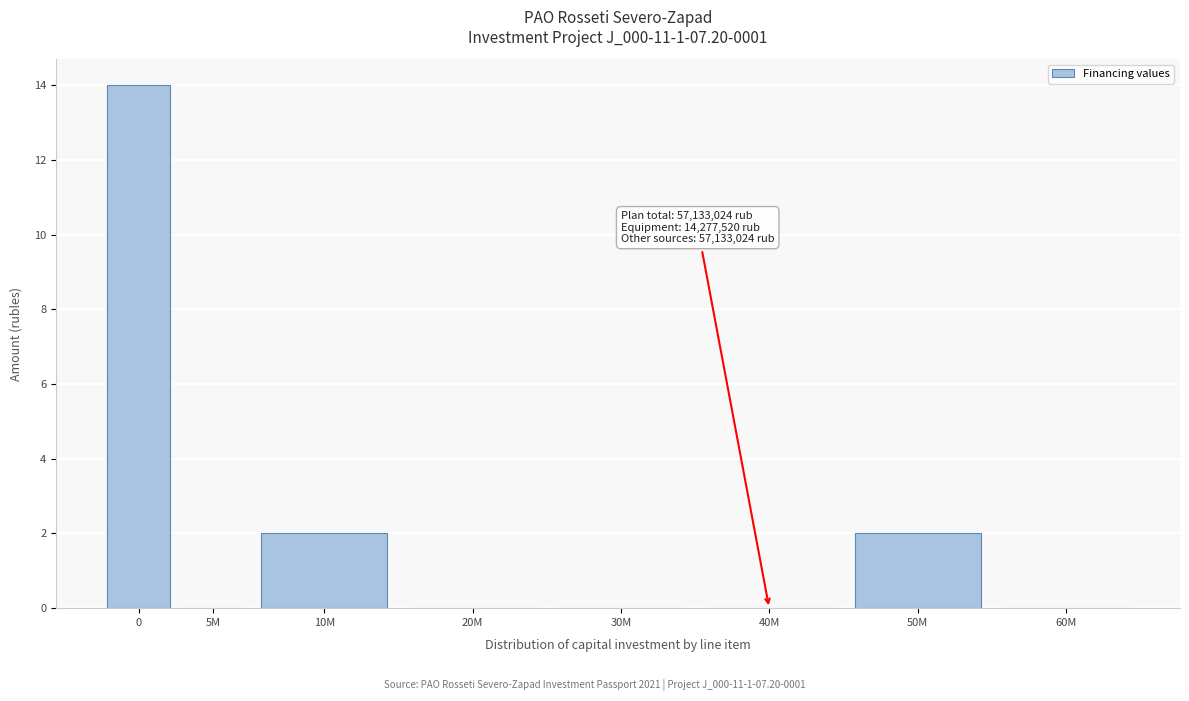

Reading right to left, what are all the values shown in this chart?

60M=0	50M=2	40M=0	30M=0	20M=0	10M=2	5M=0	0=14